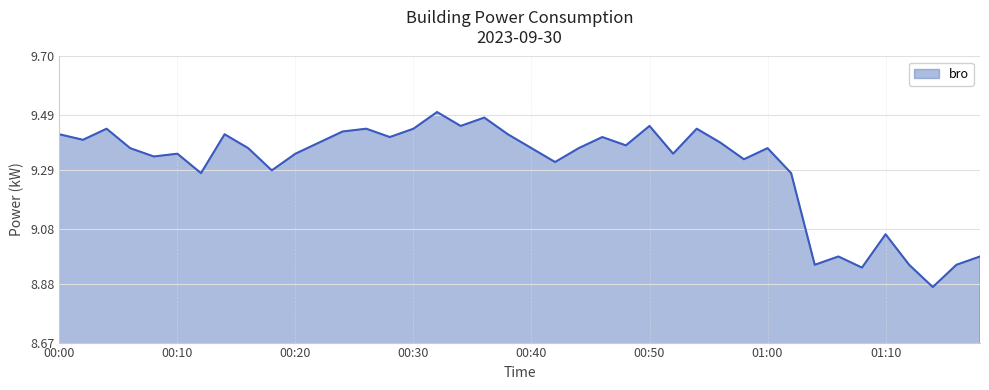

What is the difference between the maximum and minimum values?

0.6